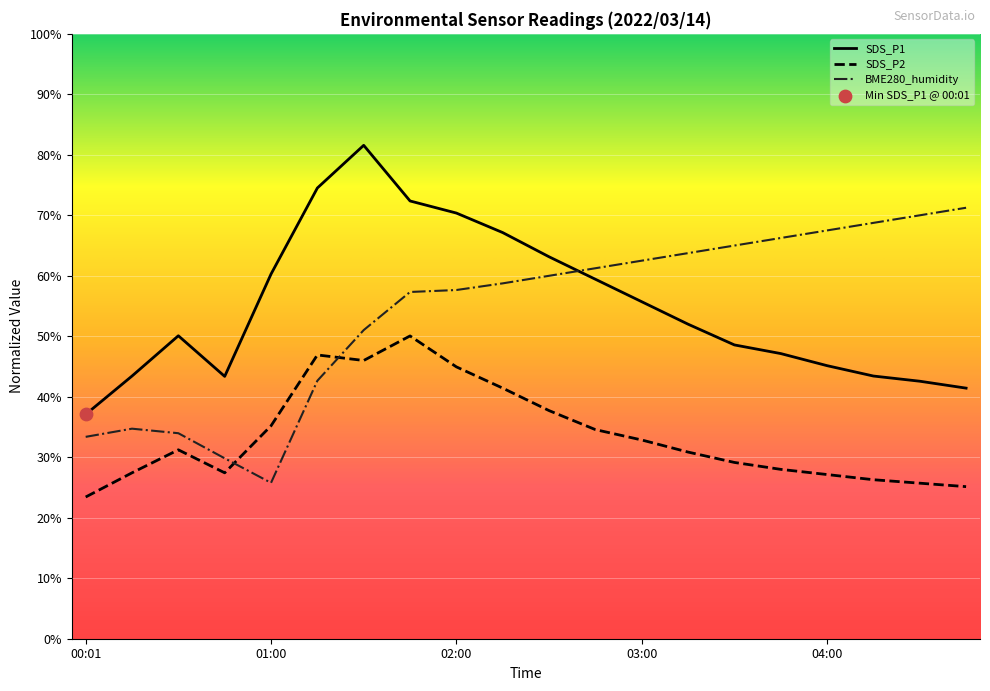

Is the value of SDS_P2 at 04:15 greater than the value of BME280_humidity at 04:15?

No